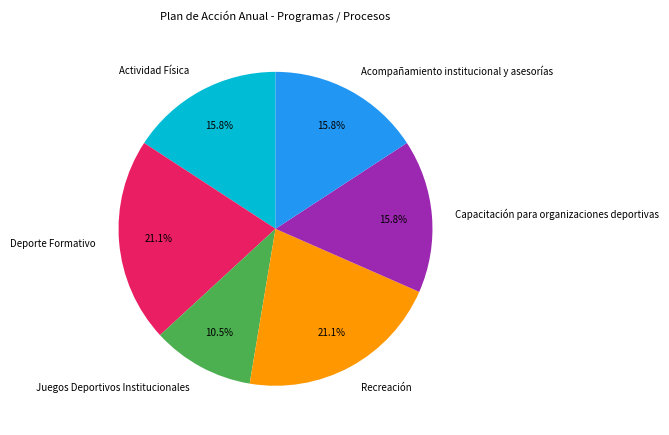

Is there a majority slice in this chart?

No